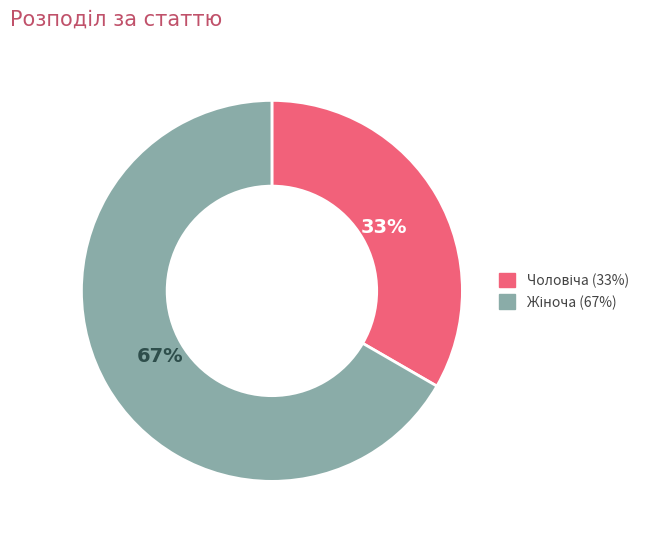

To the nearest percent, what is the average slice percentage?

50%